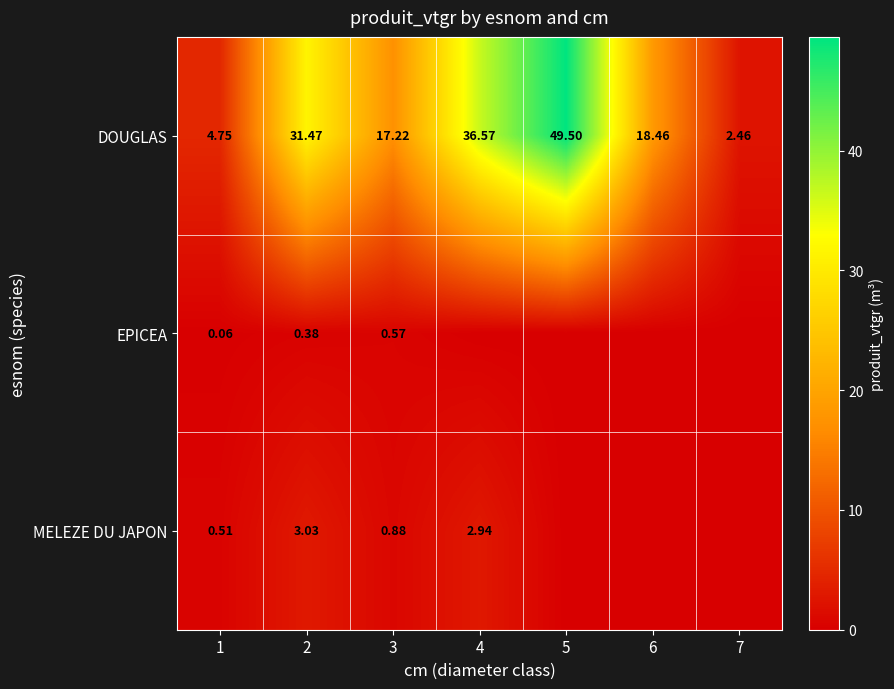

At which category is the sum across all series the highest?

5